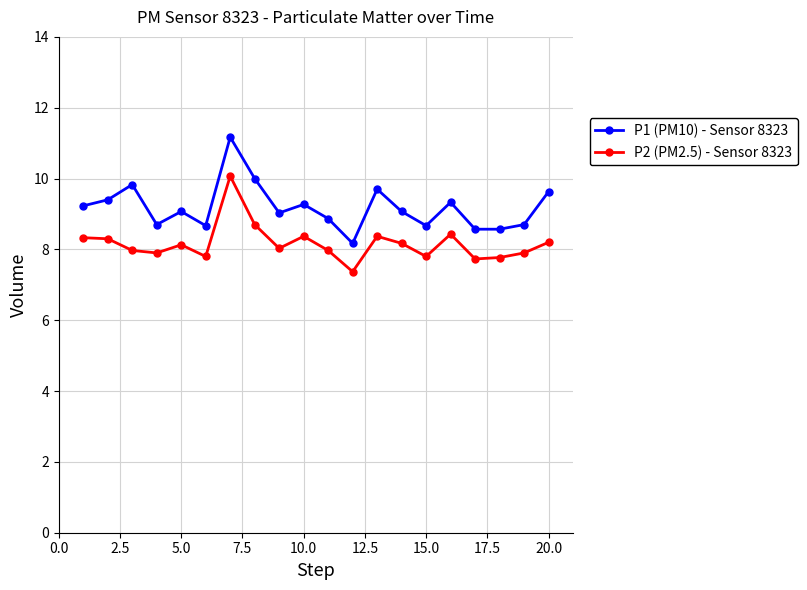

What is the maximum value for P1 (PM10) - Sensor 8323?

11.2